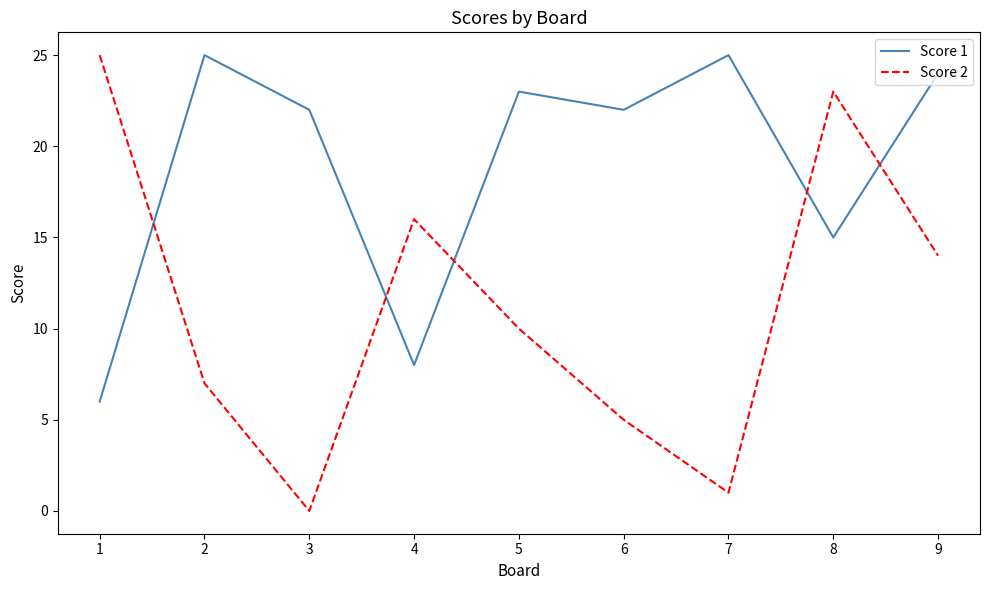

Which series has the largest total across all categories?

Score 1